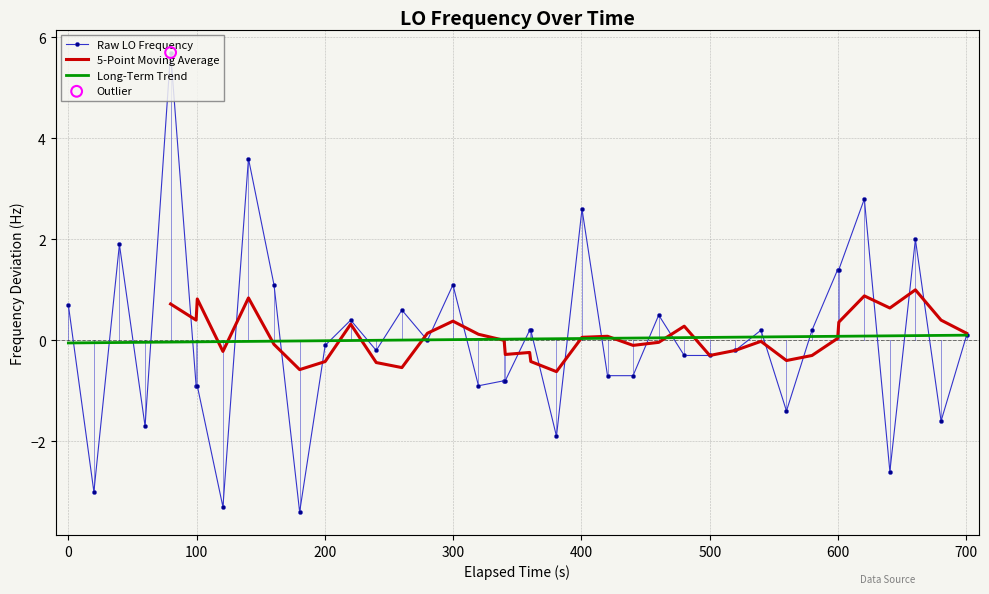

What is the maximum value for Raw LO Frequency?

5.7